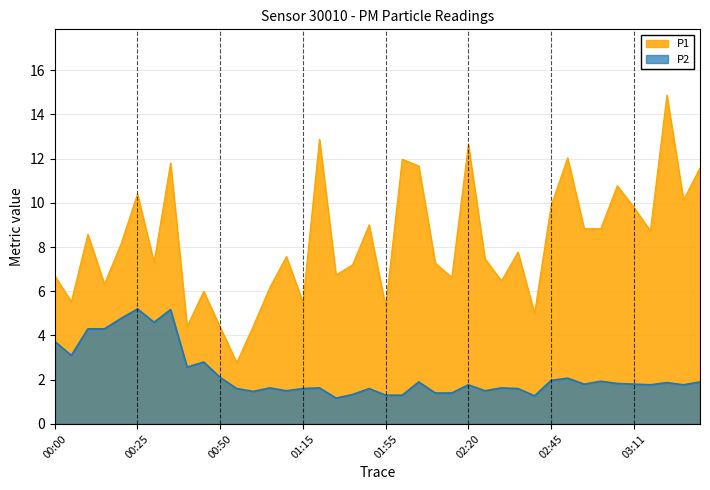

Is it true that P2 equals 5.2 at 00:35?

True